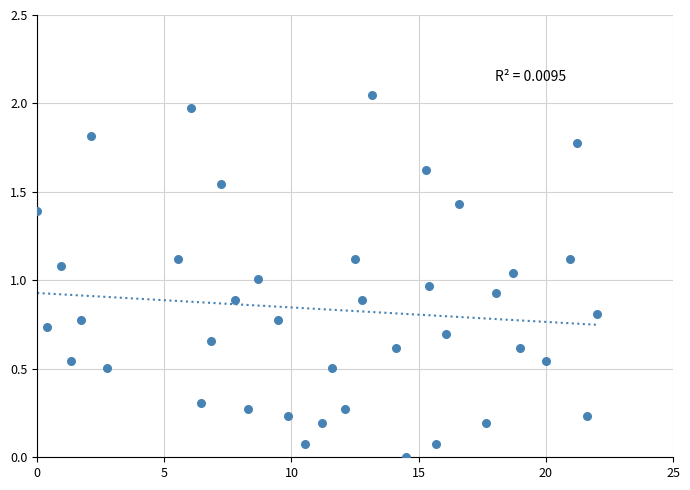

What is the range of X values (max minus min)?

22.0